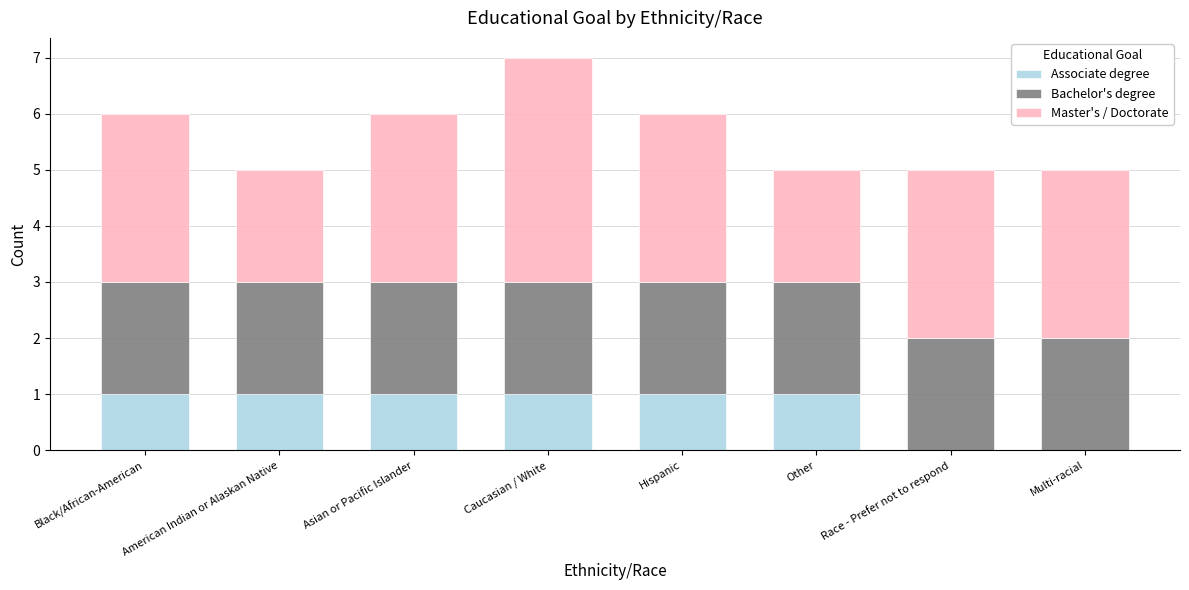

What is the total value across all series at Asian or Pacific Islander?

6